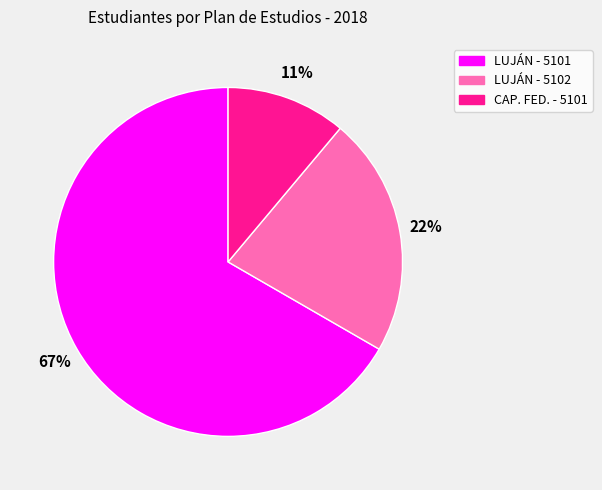

Between LUJÁN - 5102 and LUJÁN - 5101, which is larger?

LUJÁN - 5101